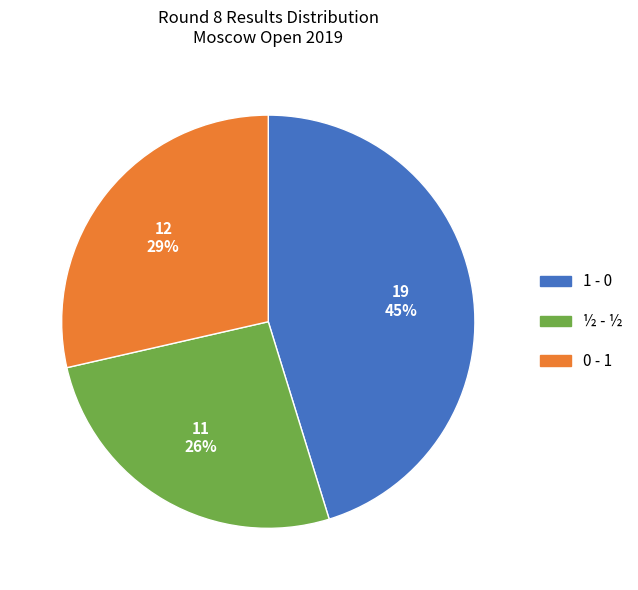

Which category has the biggest portion of the pie?

1 - 0